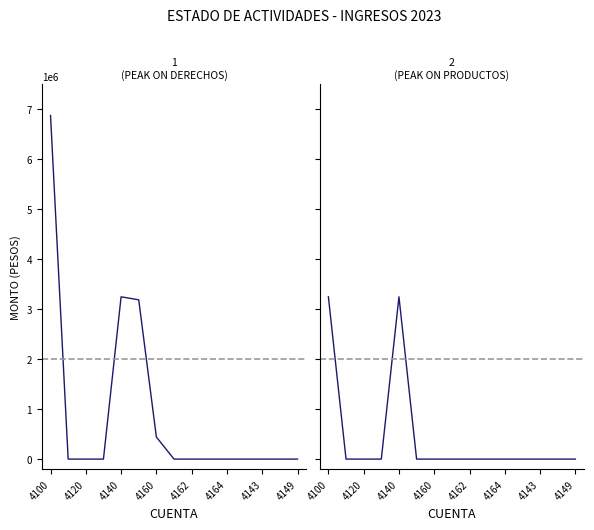

Count the number of data series in this chart.

2